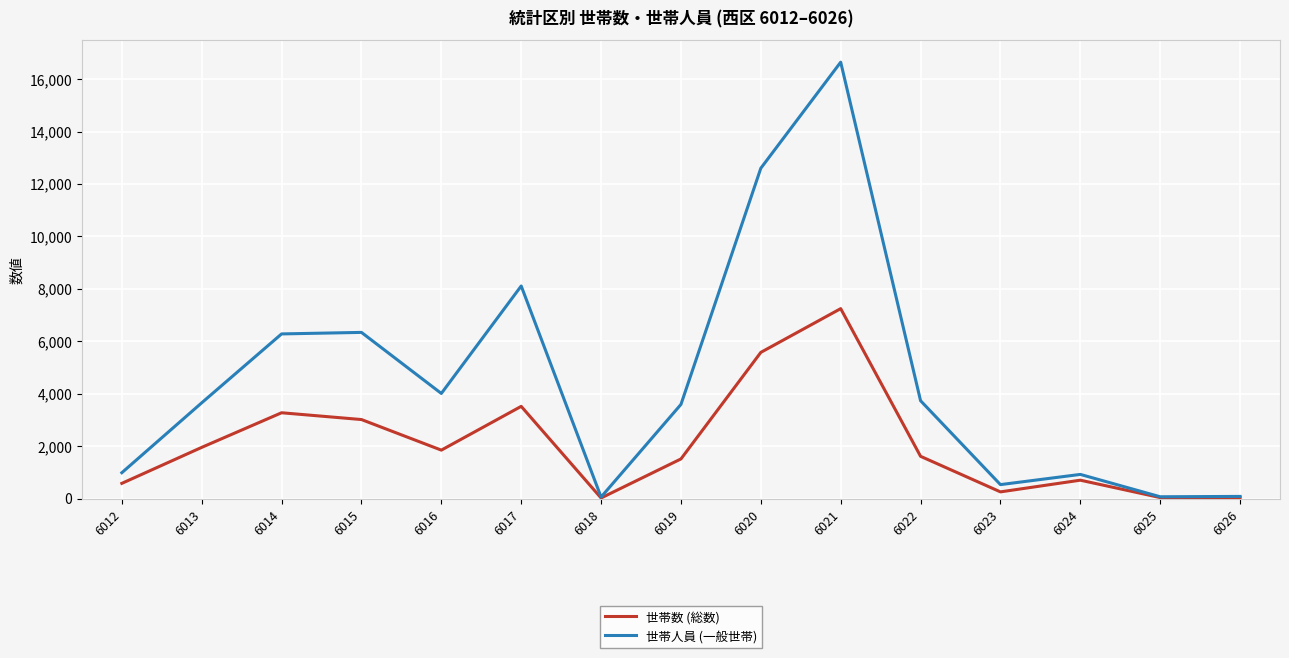

What is the difference between the maximum and minimum values in the 世帯数 (総数) series?

7220